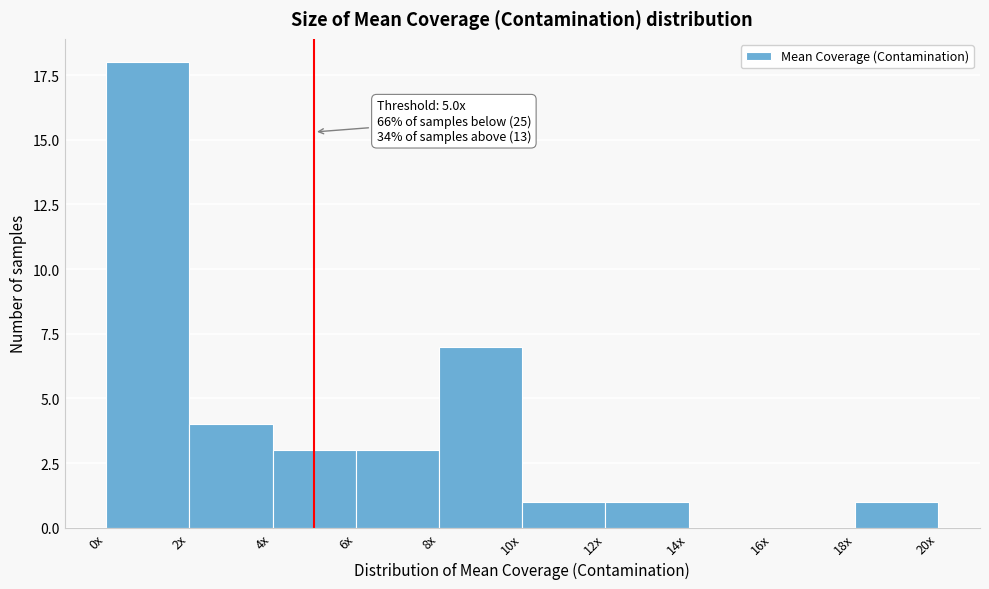

Reading left to right, extract all data points from this chart.

0x=18	2x=4	4x=3	6x=3	8x=7	10x=1	12x=1	14x=0	16x=0	18x=1